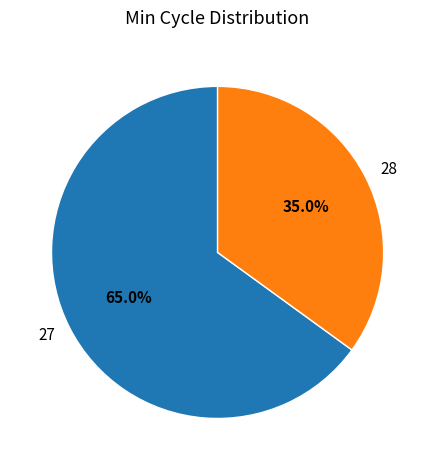

What percentage is NOT represented by 27?

35.0%